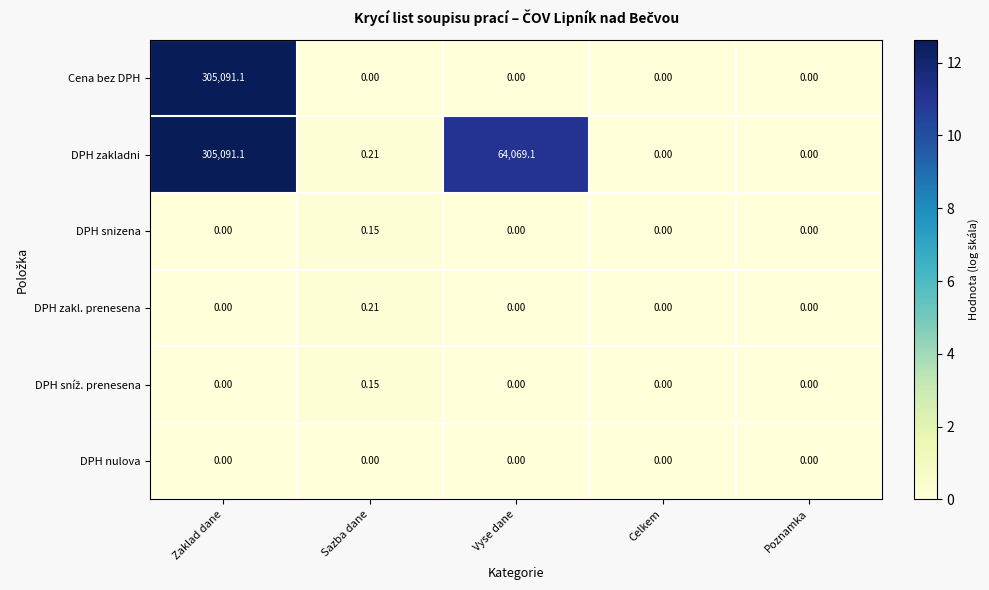

How many distinct data groups are displayed?

6